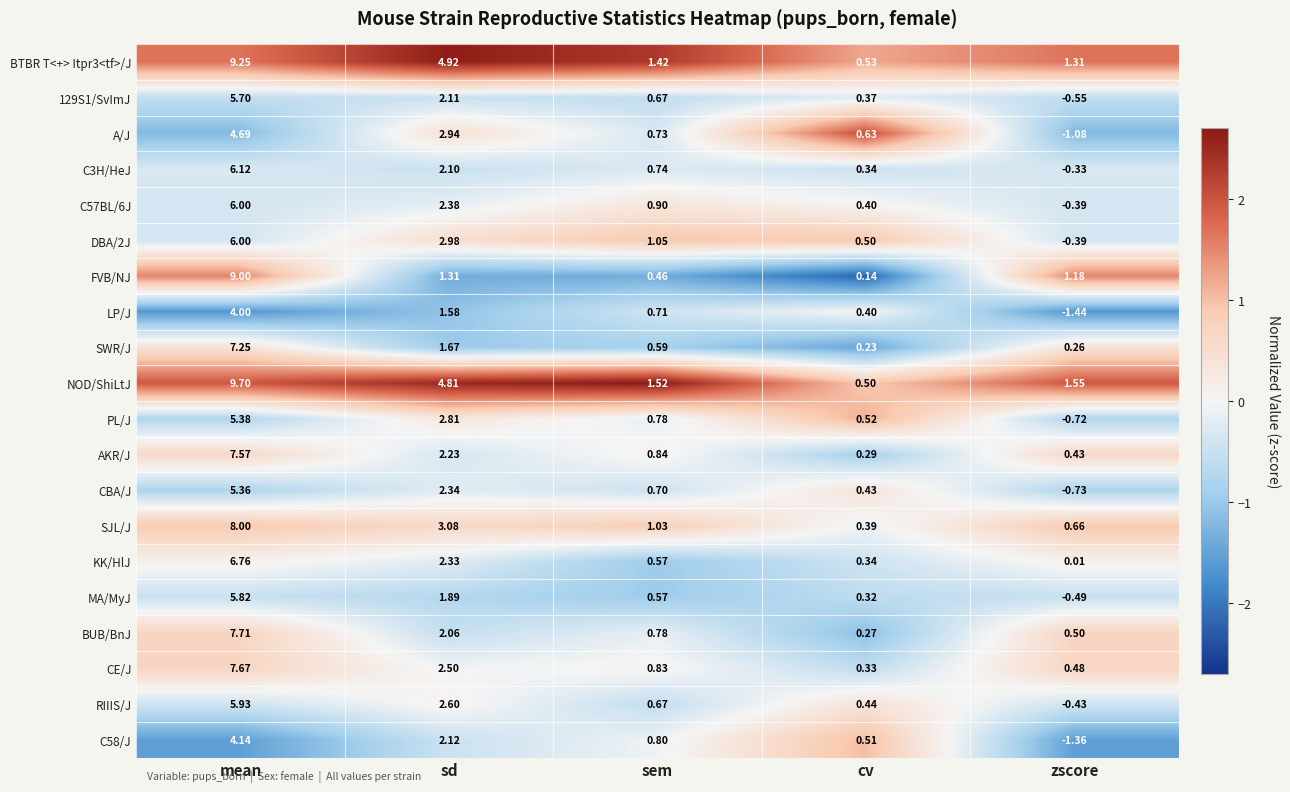

Which series has the largest range (max minus min)?

NOD/ShiLtJ